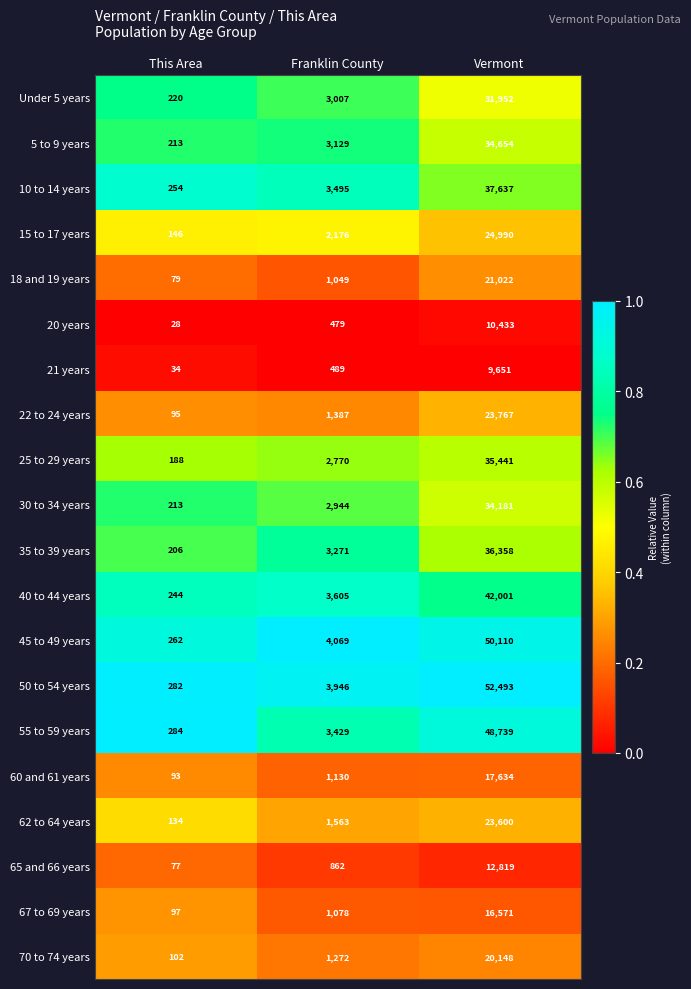

The 62 to 64 years series shows 1563 at Franklin County. True or false?

True